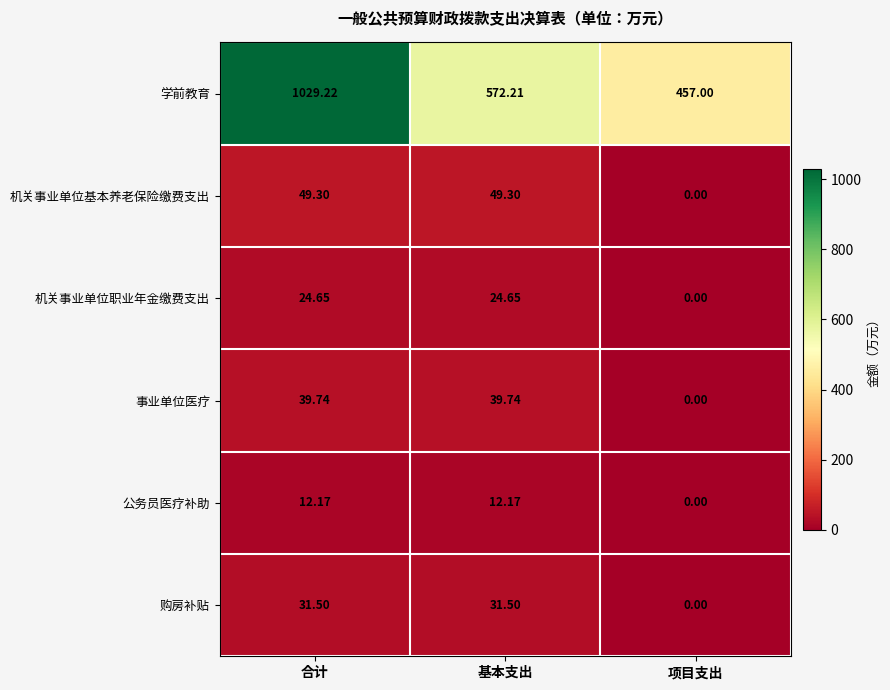

Which series changed the most between 基本支出 and 项目支出?

学前教育